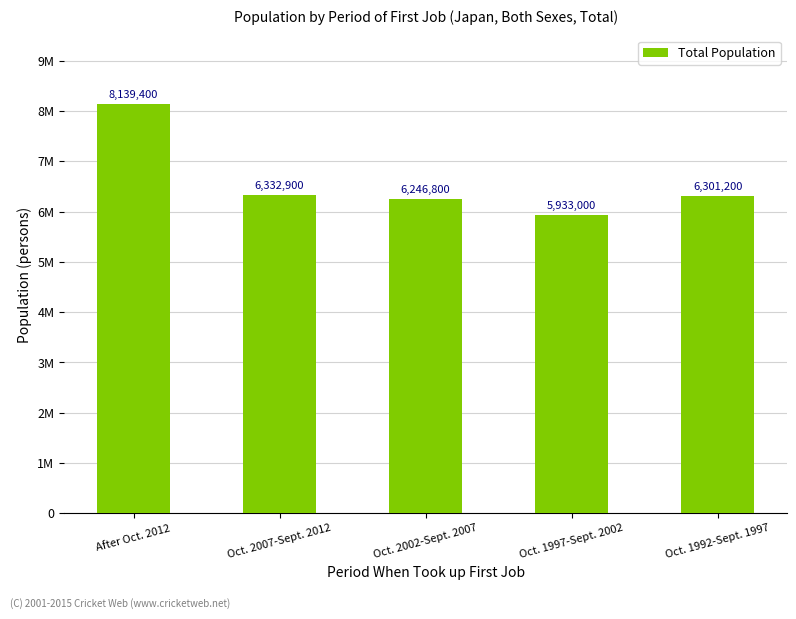

List the labels in order of value, smallest first.

Oct. 1997-Sept. 2002, Oct. 2002-Sept. 2007, Oct. 1992-Sept. 1997, Oct. 2007-Sept. 2012, After Oct. 2012